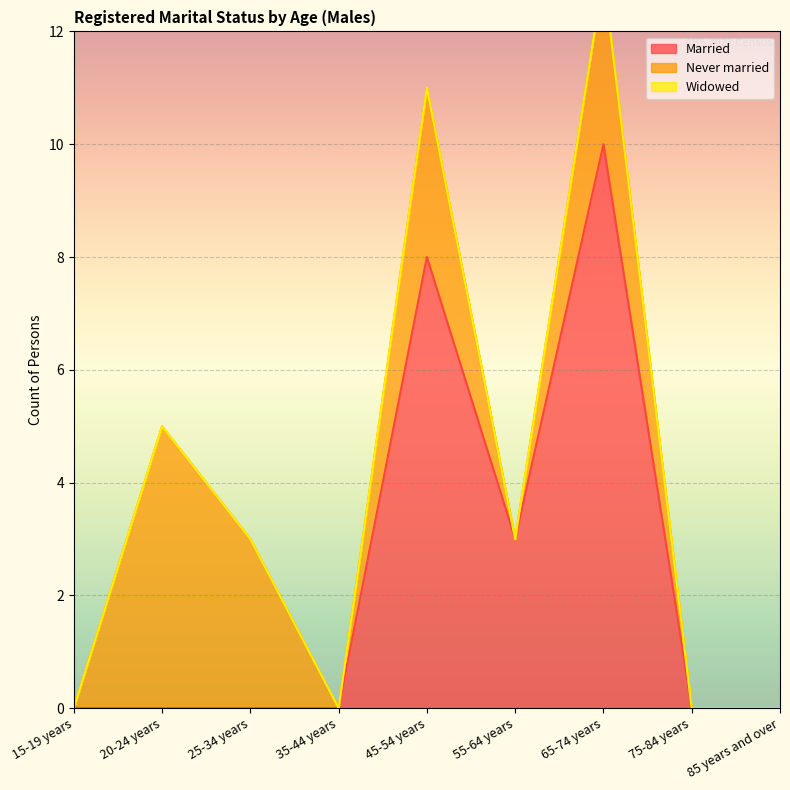

What is the label of the 8th point from the left?

75-84 years